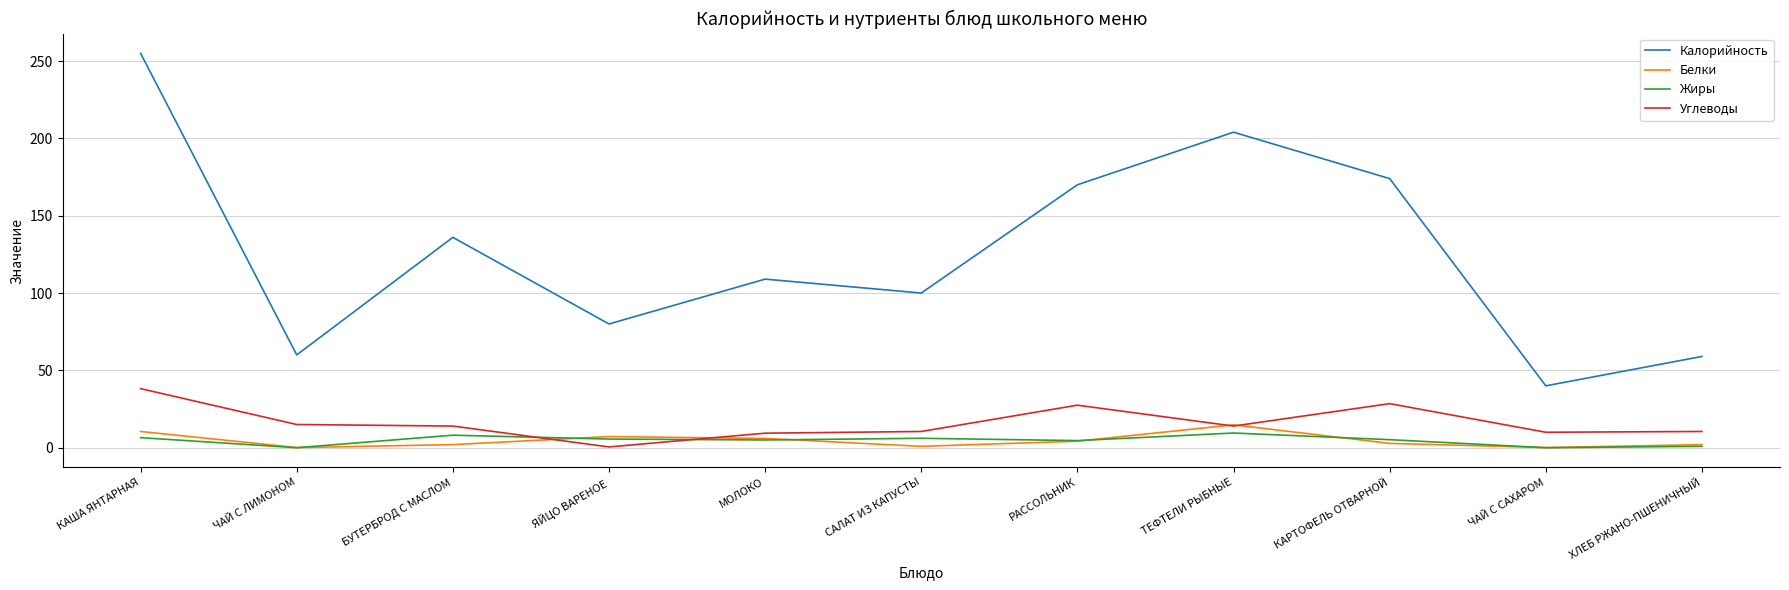

Which series has the largest total across all categories?

Калорийность